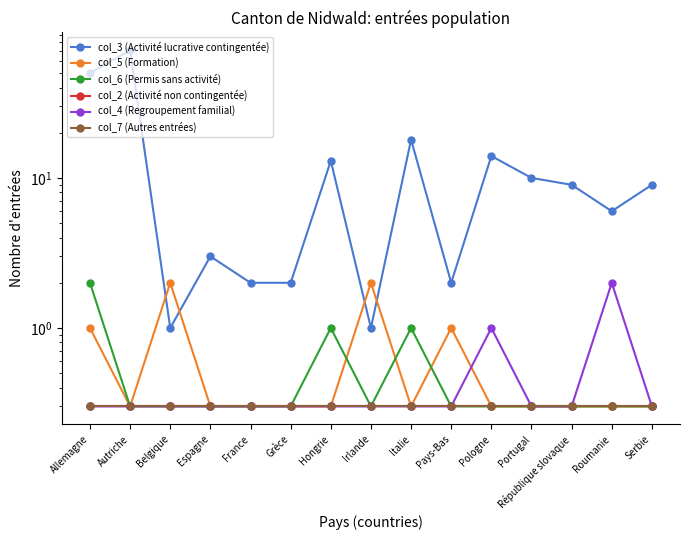

Is the value of col_2 (Activité non contingentée) at Autriche greater than the value of col_7 (Autres entrées) at Belgique?

No